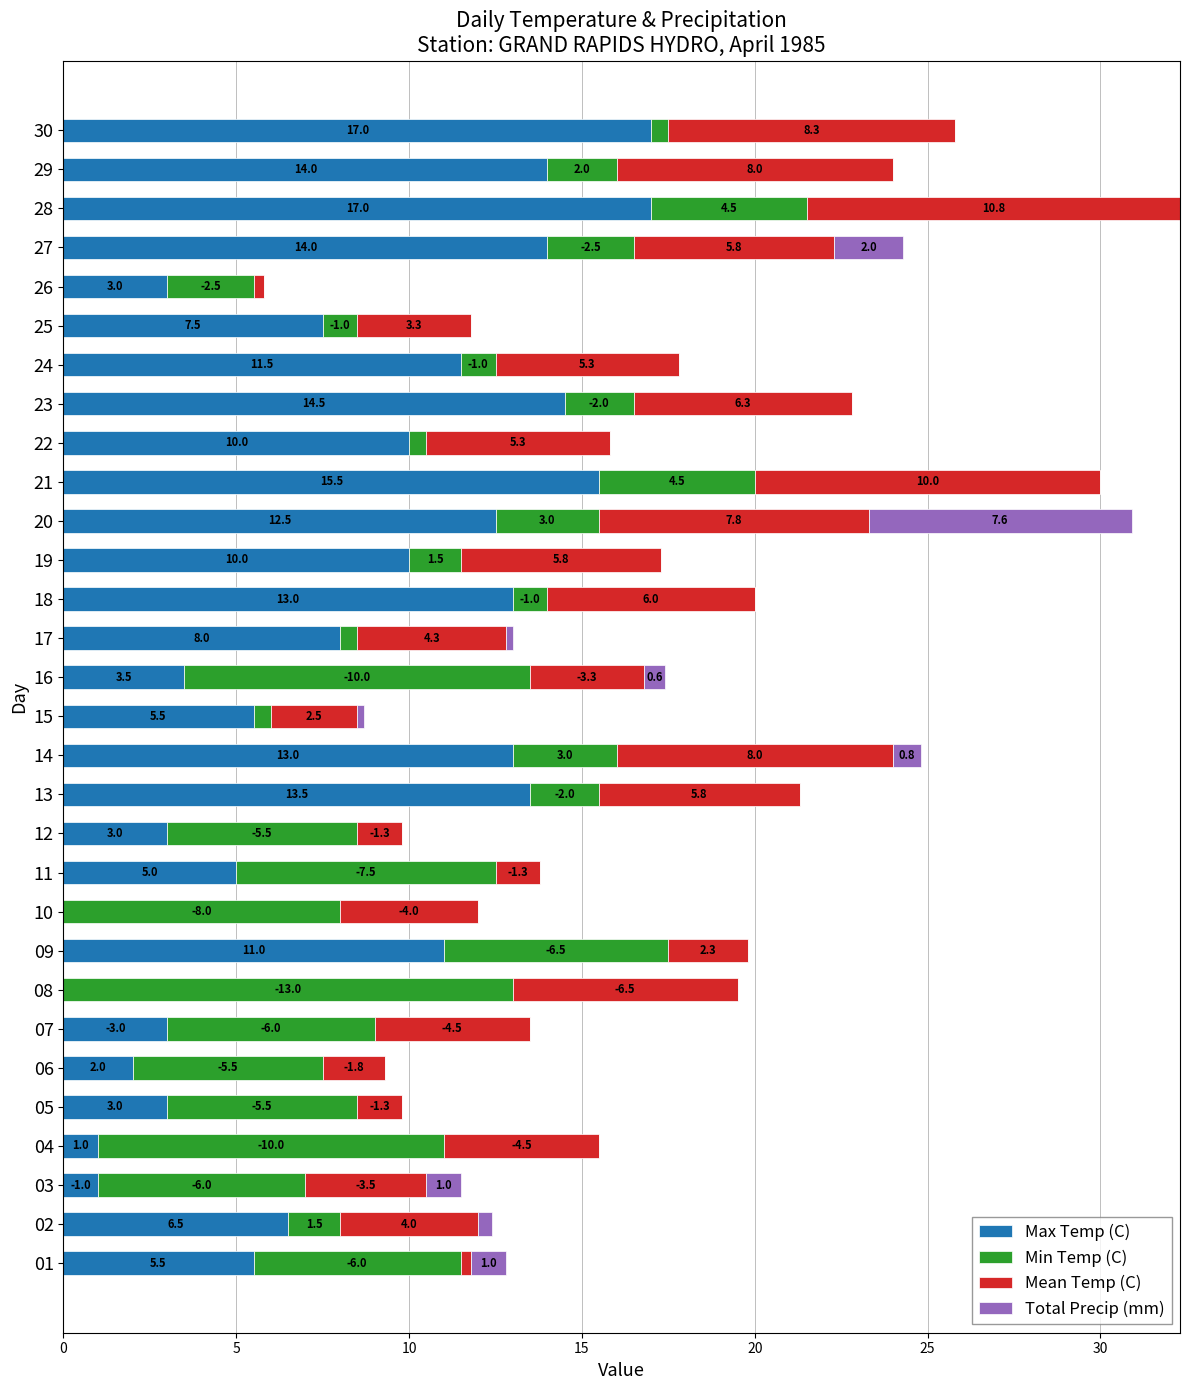

How many series are shown in this chart?

4